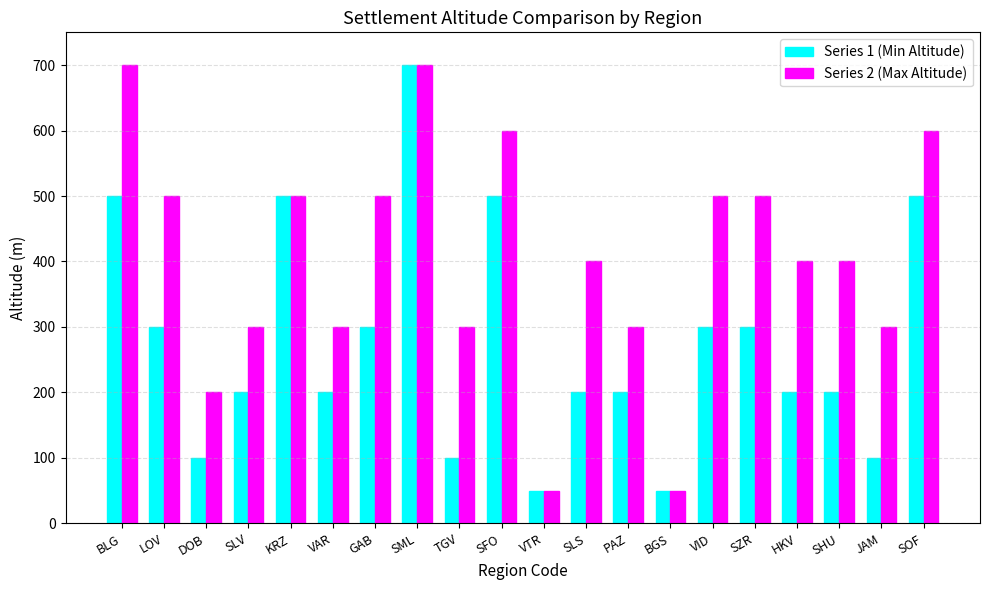

True or false: Series 2 (Max Altitude) has a value of 500 at GAB.

True